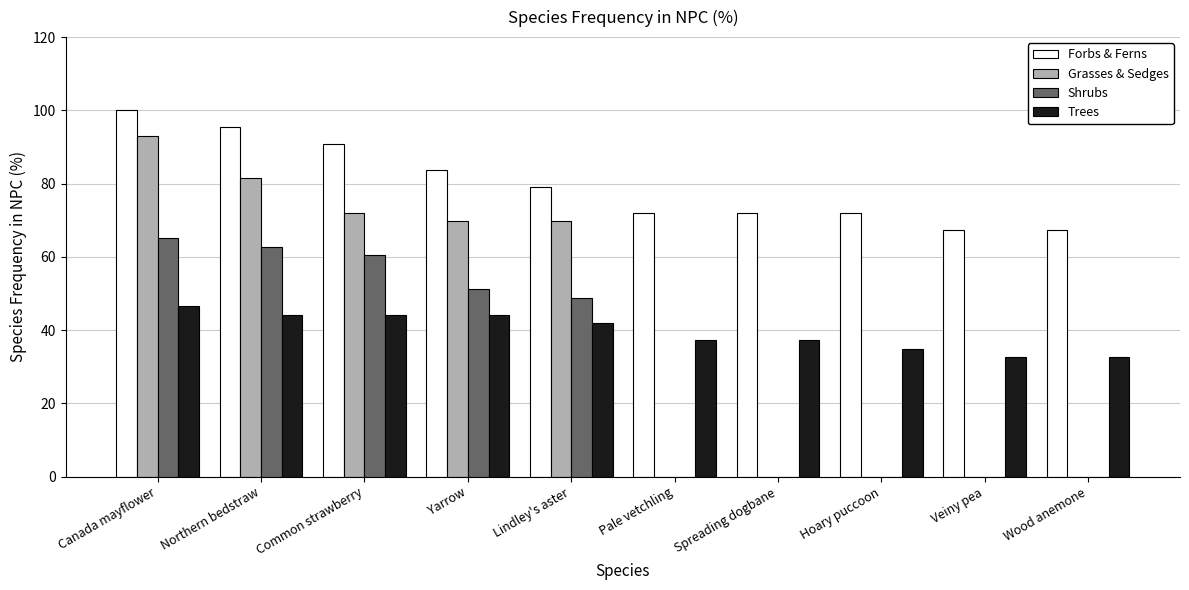

Which series changed the most between Hoary puccoon and Veiny pea?

Forbs & Ferns